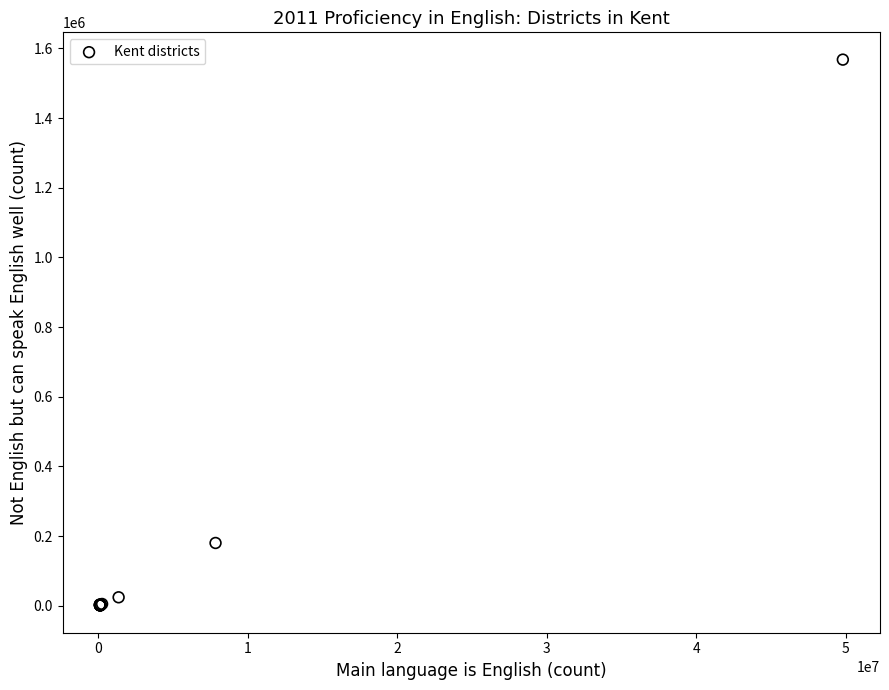

What Y value in the scatter plot is closest to 784401?

180188